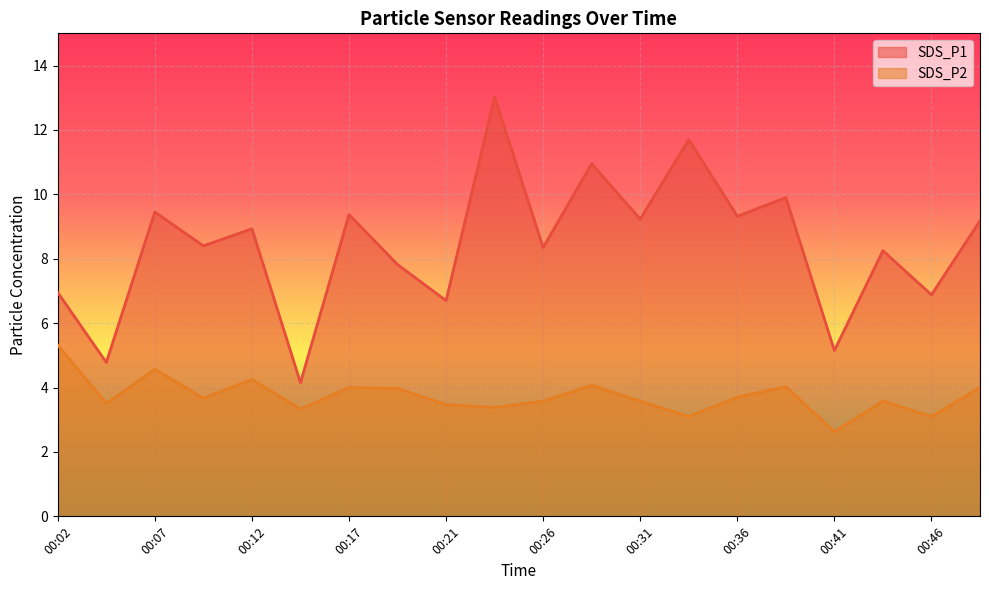

At which category does SDS_P2 reach its first local valley?

00:04